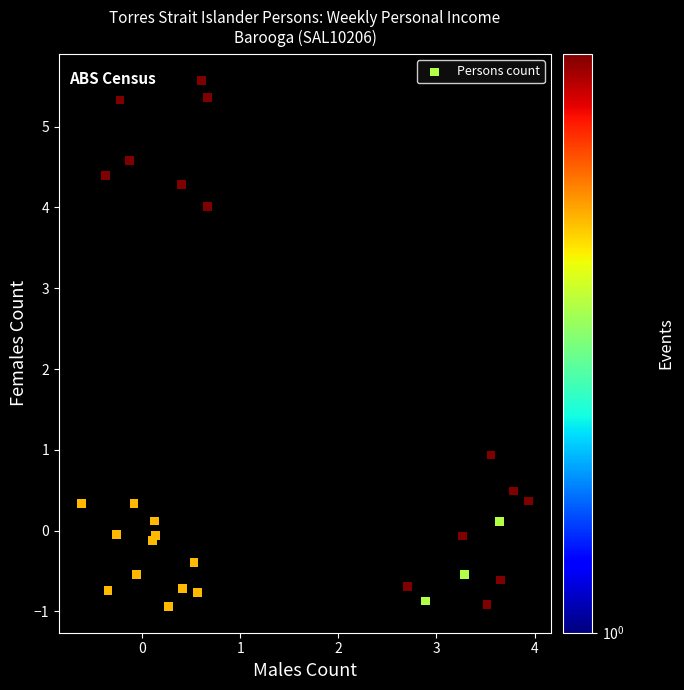

What Y value in the scatter plot is closest to 2?

0.9